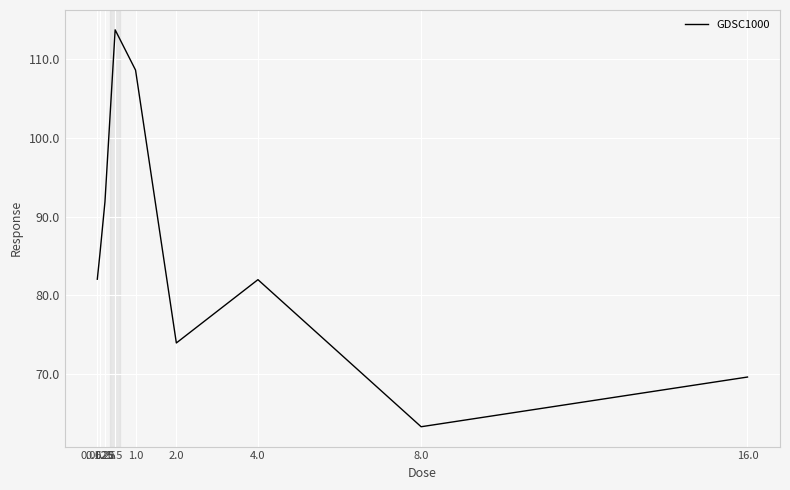

How many lines are shown in the chart?

1